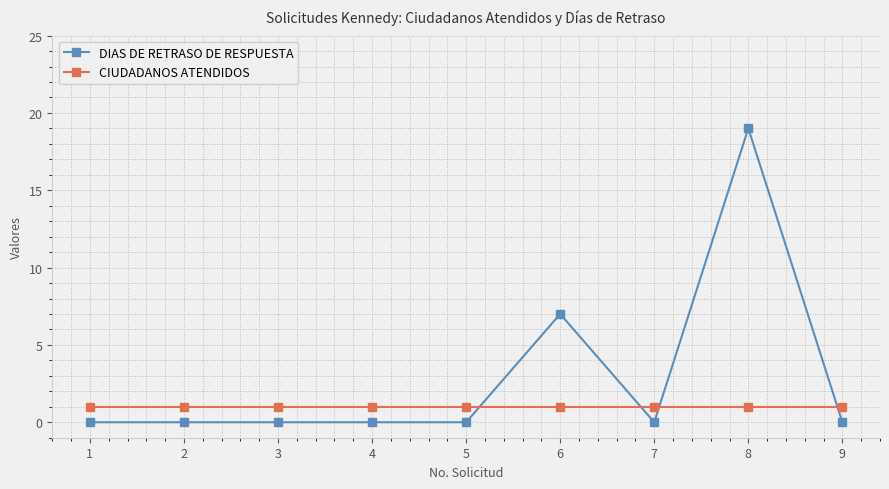

Between which two adjacent categories do CIUDADANOS ATENDIDOS and DIAS DE RETRASO DE RESPUESTA first intersect?

5 and 6